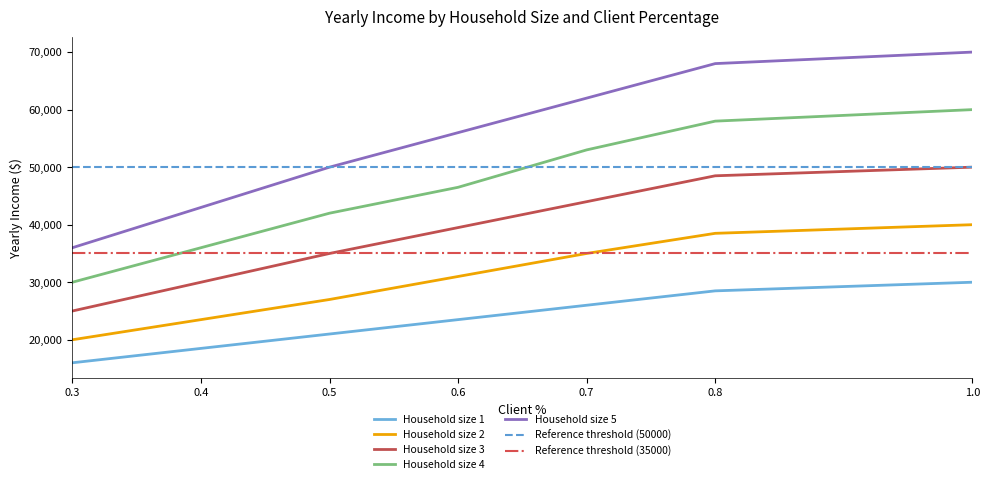

True or false: Household size 1 and Household size 4 intersect in this chart.

False